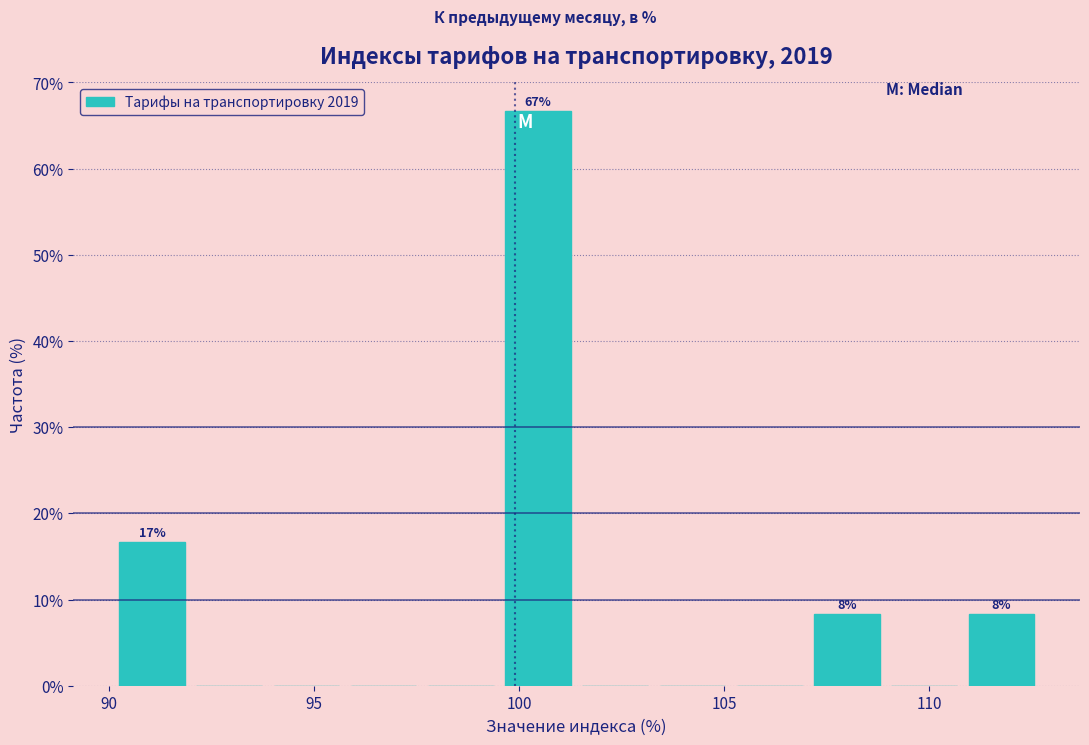

Read against the x-axis, roughly where is the centre of the tallest bar?

100.5